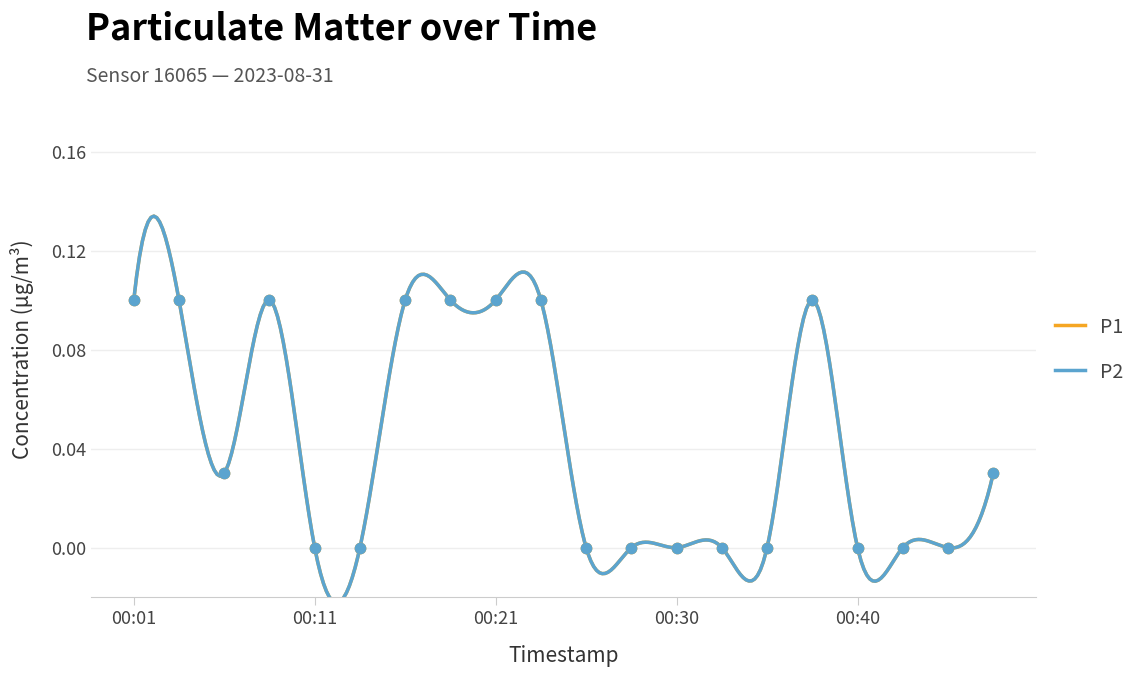

What is the total value across all series at 00:21?

0.2